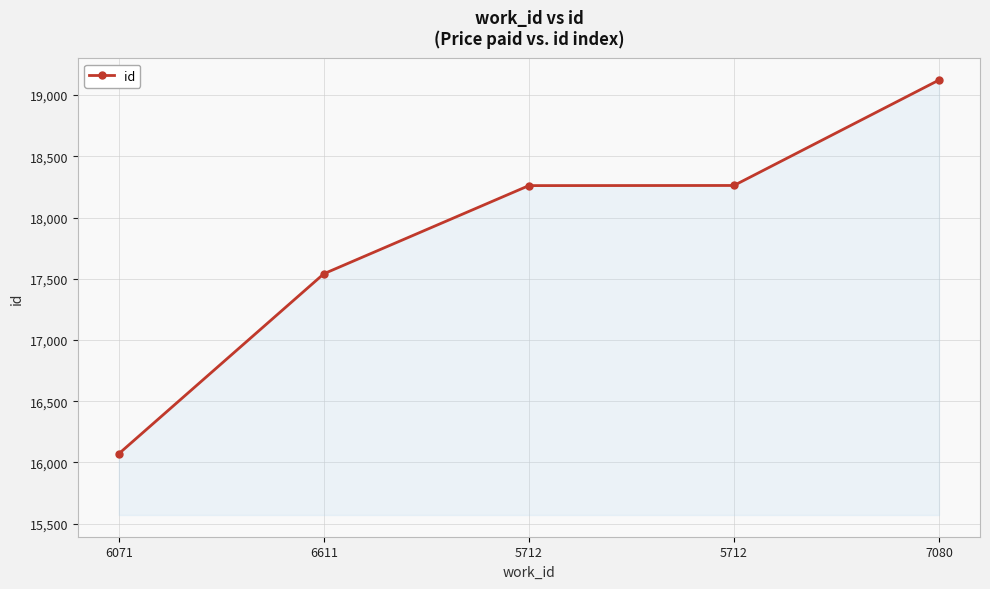

True or false: the data shows 22399 at 6071.

False